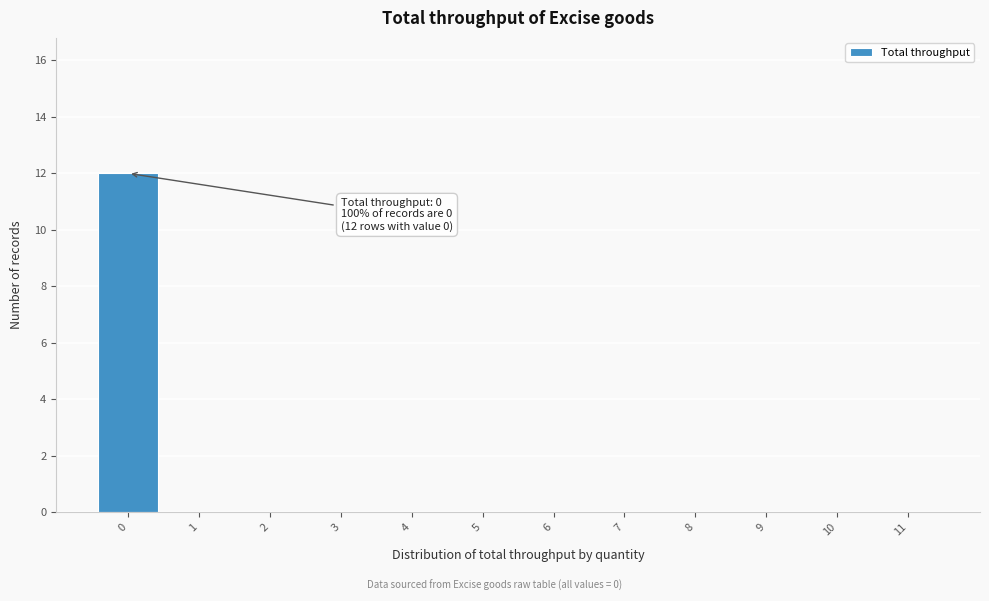

Reading left to right, extract all data points from this chart.

0=12	1=0	2=0	3=0	4=0	5=0	6=0	7=0	8=0	9=0	10=0	11=0